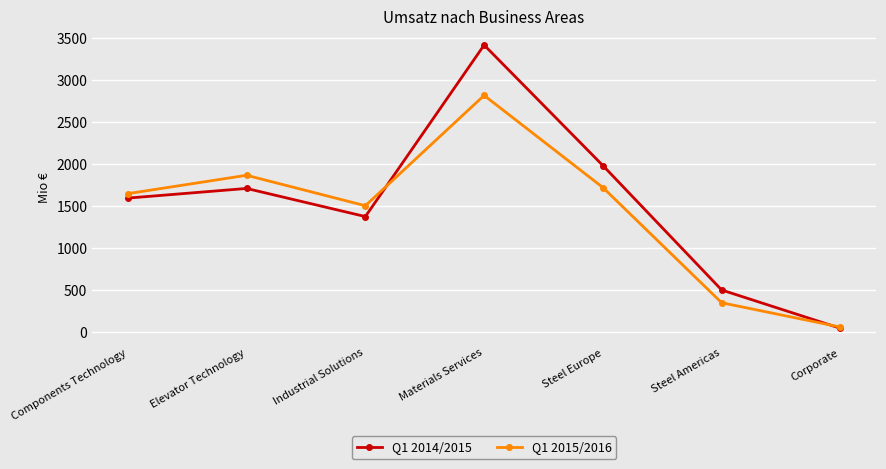

What is the difference between the maximum and minimum values in the Q1 2014/2015 series?

3376